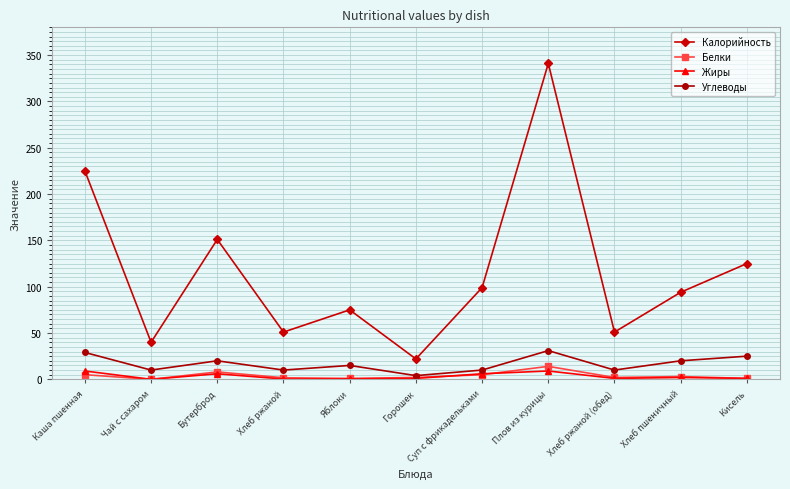

What is the total value across all series at Хлеб пшеничный?

119.0